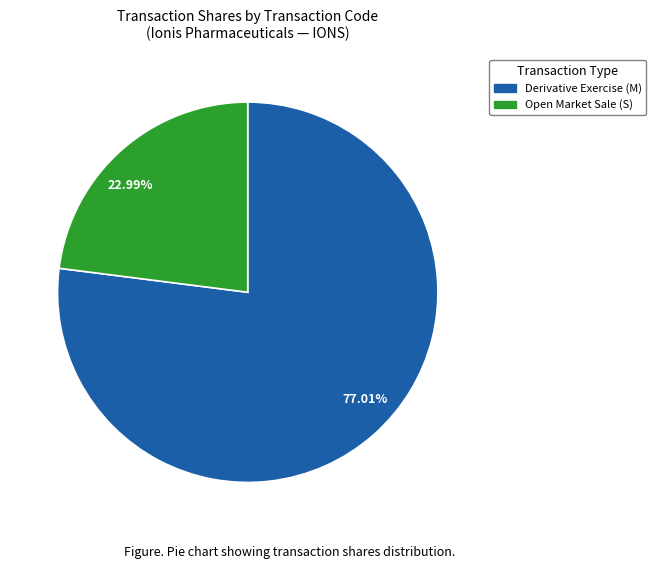

Rank the categories by value from highest to lowest.

77.01%, 22.99%